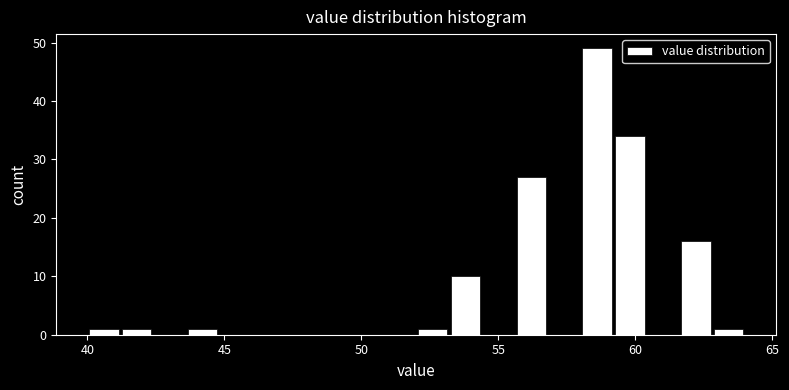

Read against the x-axis, roughly where is the centre of the tallest bar?

58.5